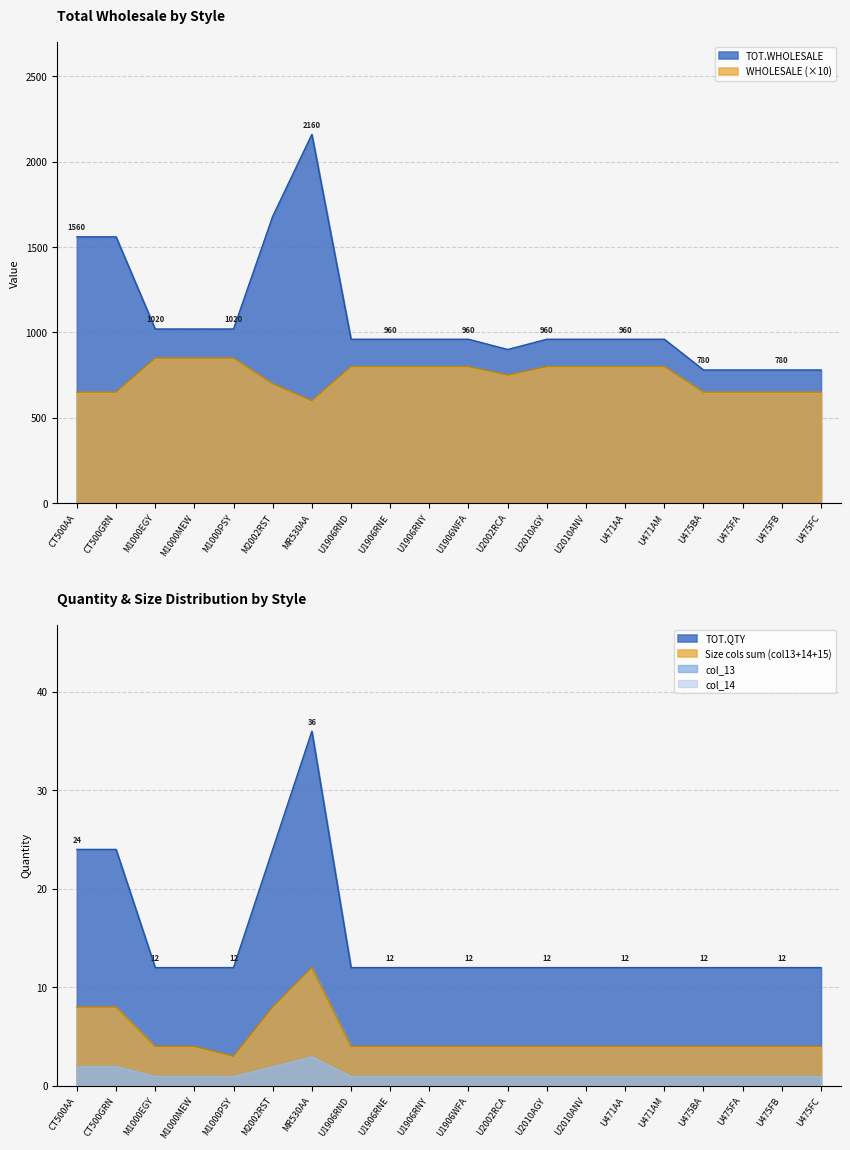

Is it true that TOT.QTY equals 3 at U471AA?

False